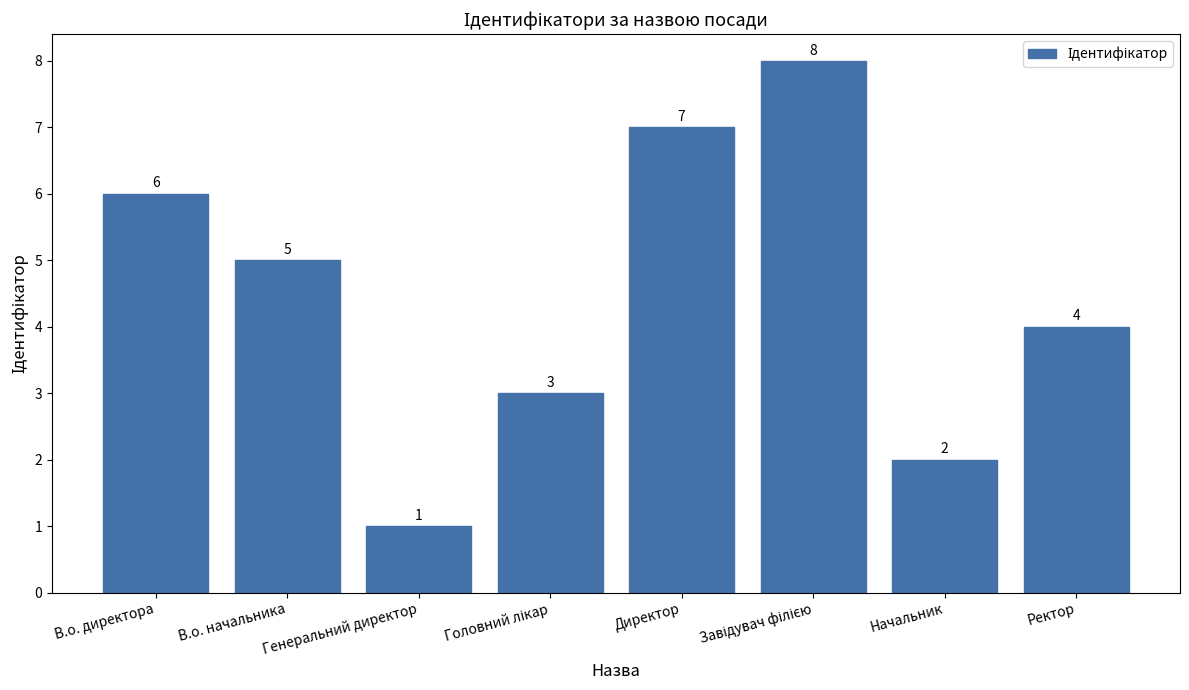

What position from the left is Генеральний директор?

3